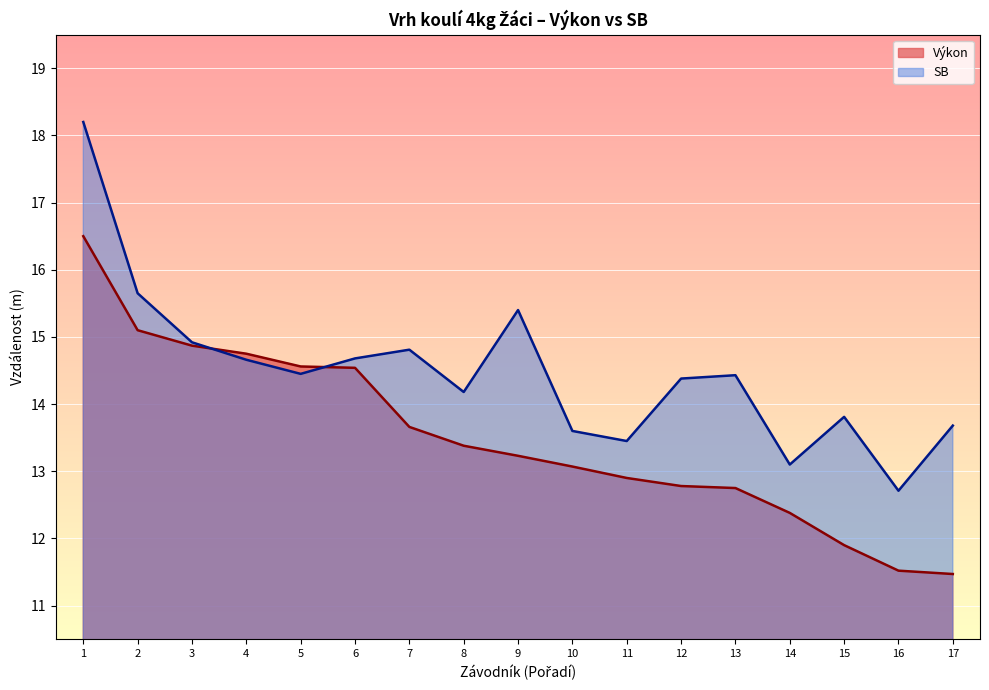

What is the smallest value displayed?

11.5